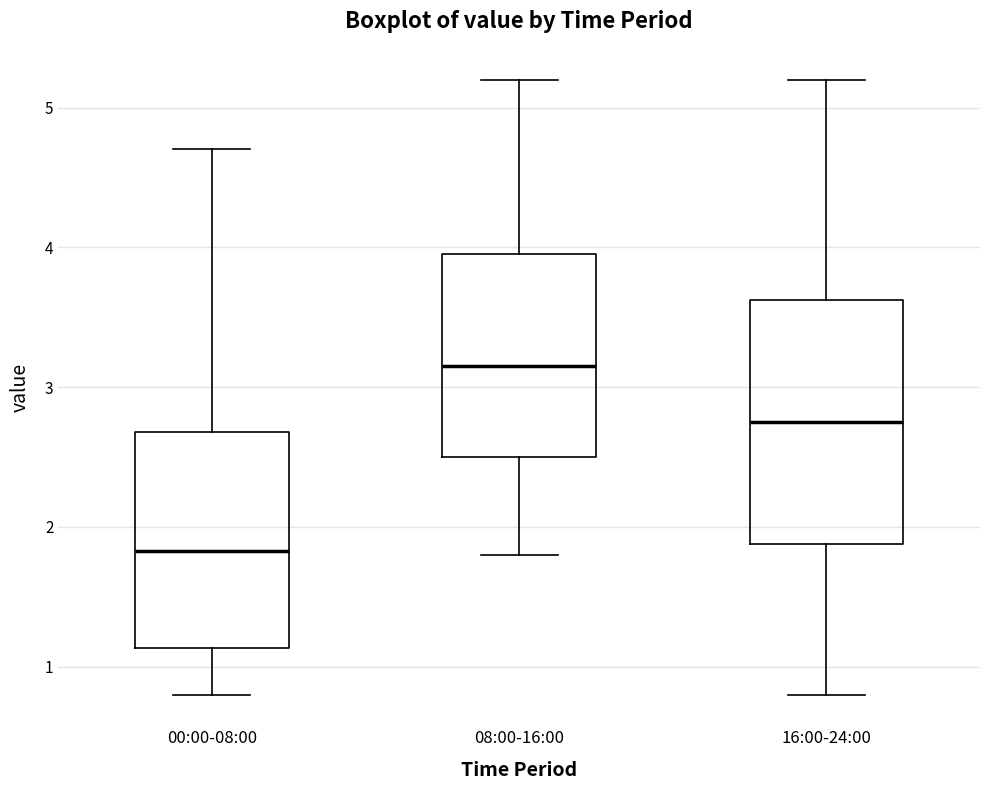

Reading left to right, transcribe this box plot: for each box, give where its median line is, the range the box spans, and where its two whiskers end, as read against the y-axis. The values are not printed on the chart, so give them approximately, as read against the axis.

00:00-08:00: median 1.8, box 1.1 to 2.7, whiskers 0.8 to 4.7
08:00-16:00: median 3.2, box 2.5 to 4.0, whiskers 1.8 to 5.2
16:00-24:00: median 2.8, box 1.9 to 3.6, whiskers 0.8 to 5.2